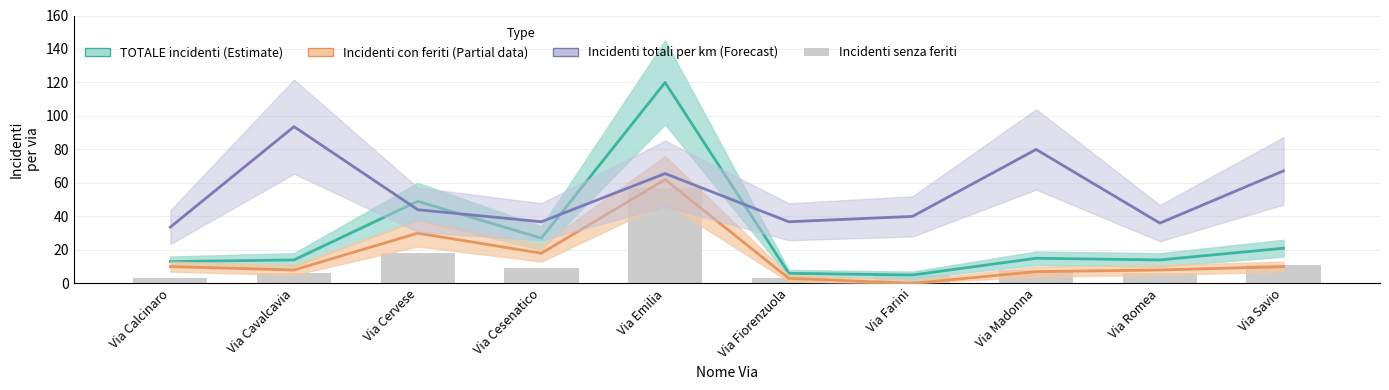

The TOTALE incidenti (Estimate) series shows 14.3 at Via Cesenatico. True or false?

False